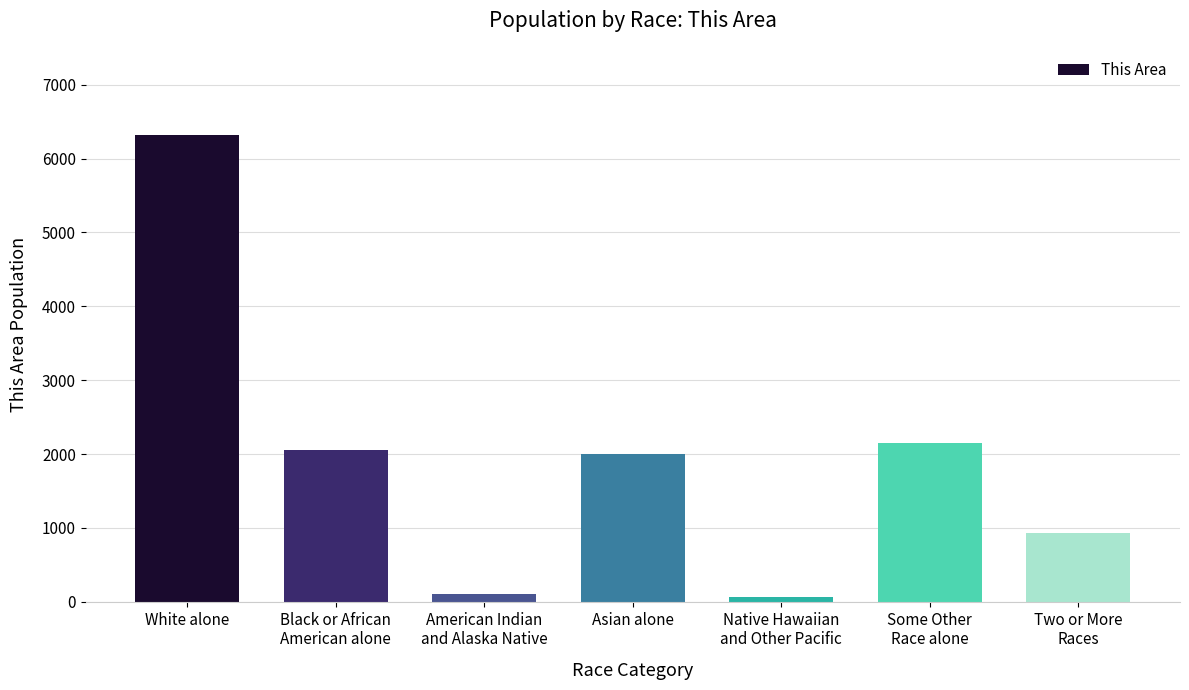

What is the sum of the values at American Indian
and Alaska Native and Black or African
American alone?

2167